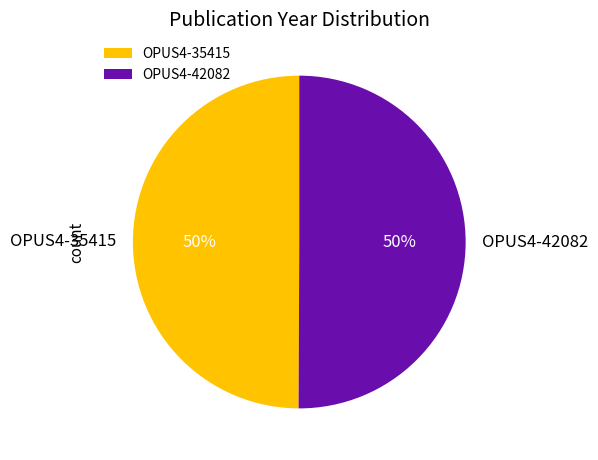

What percentage is the OPUS4-35415 slice, to the nearest percent?

50%